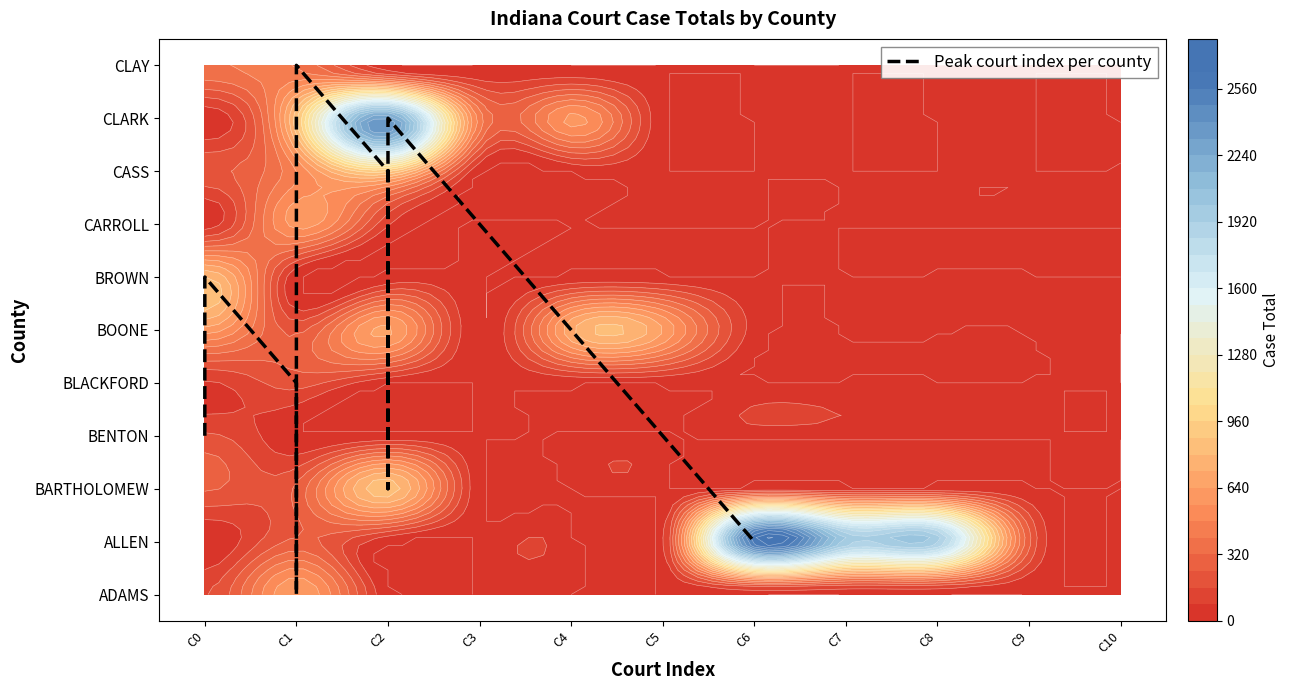

Read the value at C2, to the nearest 10.

10